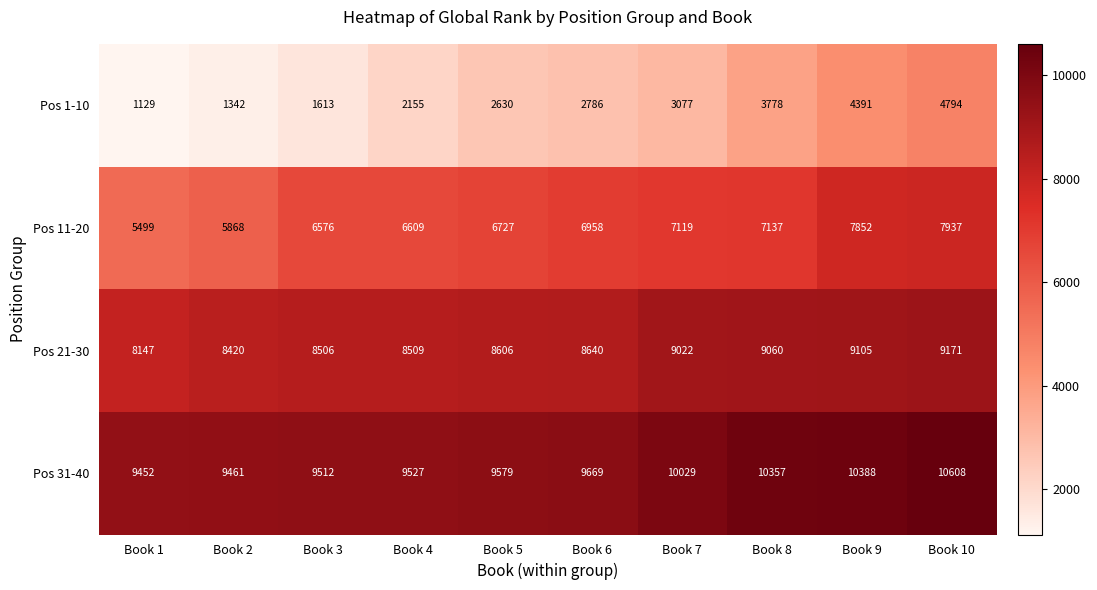

Is it true that Pos 31-40 equals 10357 at Book 8?

True